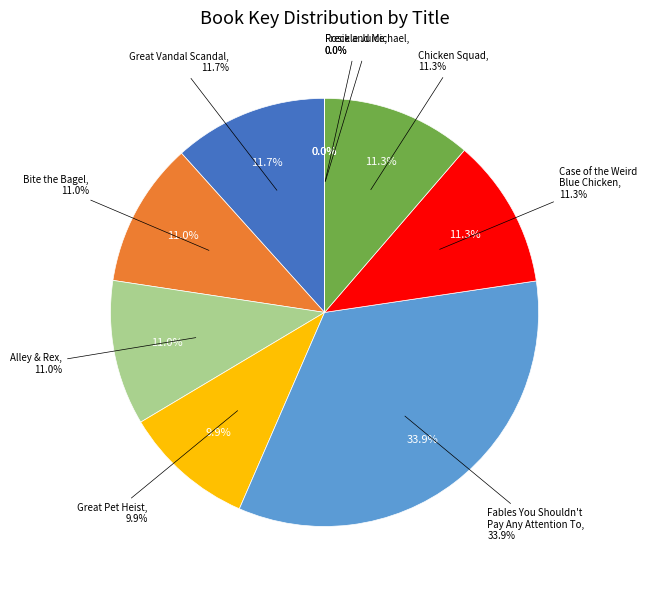

Is there a majority slice in this chart?

No